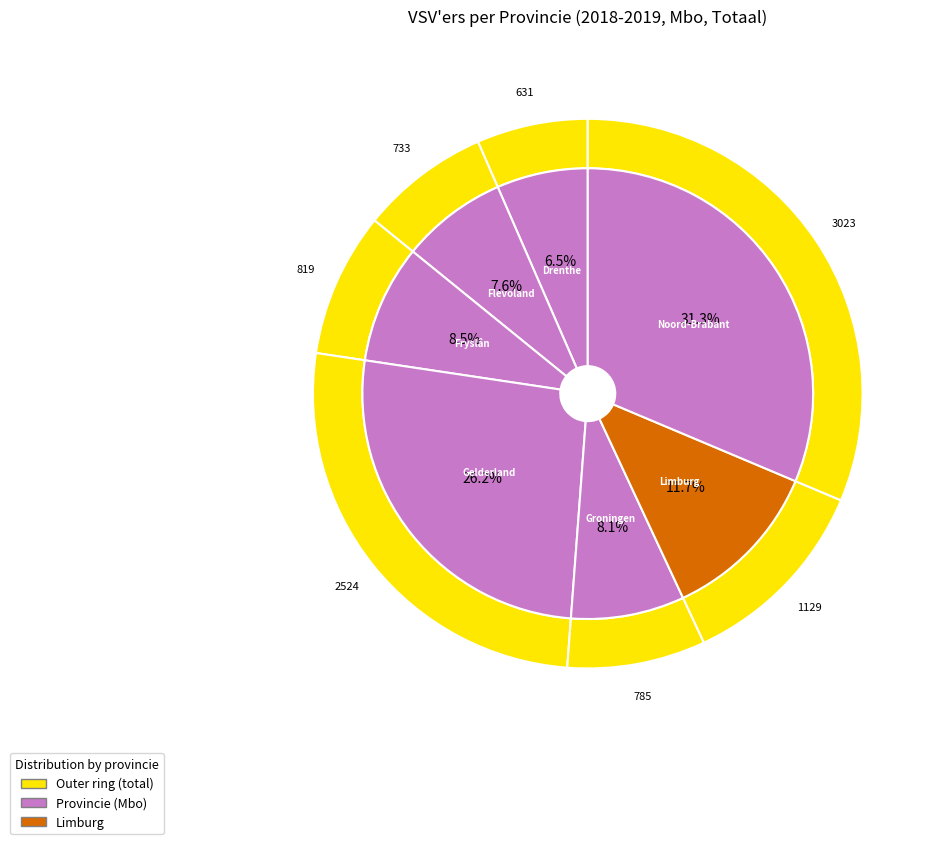

Does Gelderland account for over 50% of the chart?

No